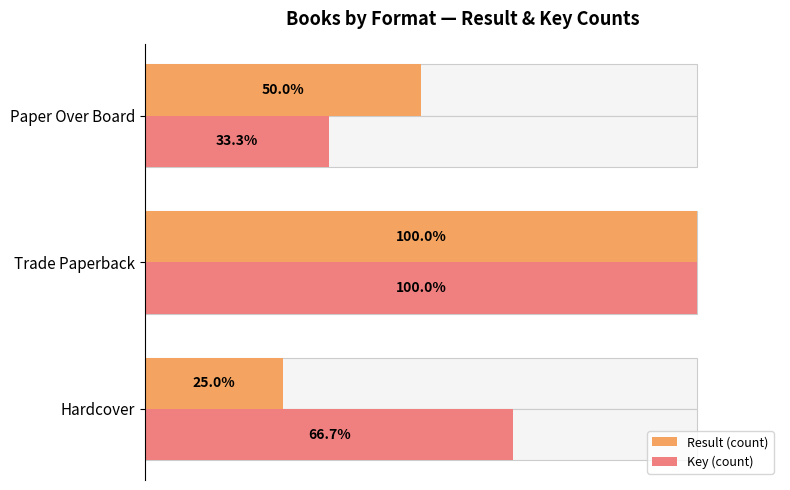

What is the difference between the highest and lowest values at Hardcover?

41.7